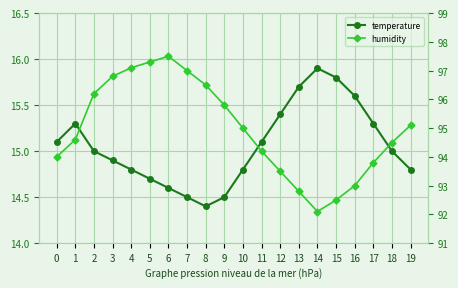

What is the value of the temperature point at the 12th from the left?

15.1